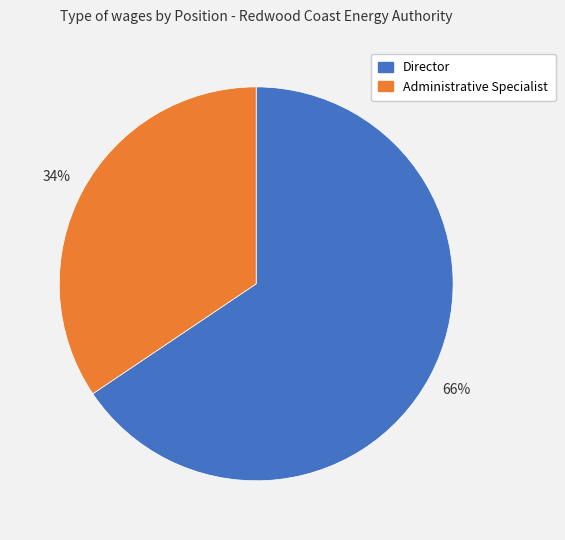

Which slice is the largest?

Director